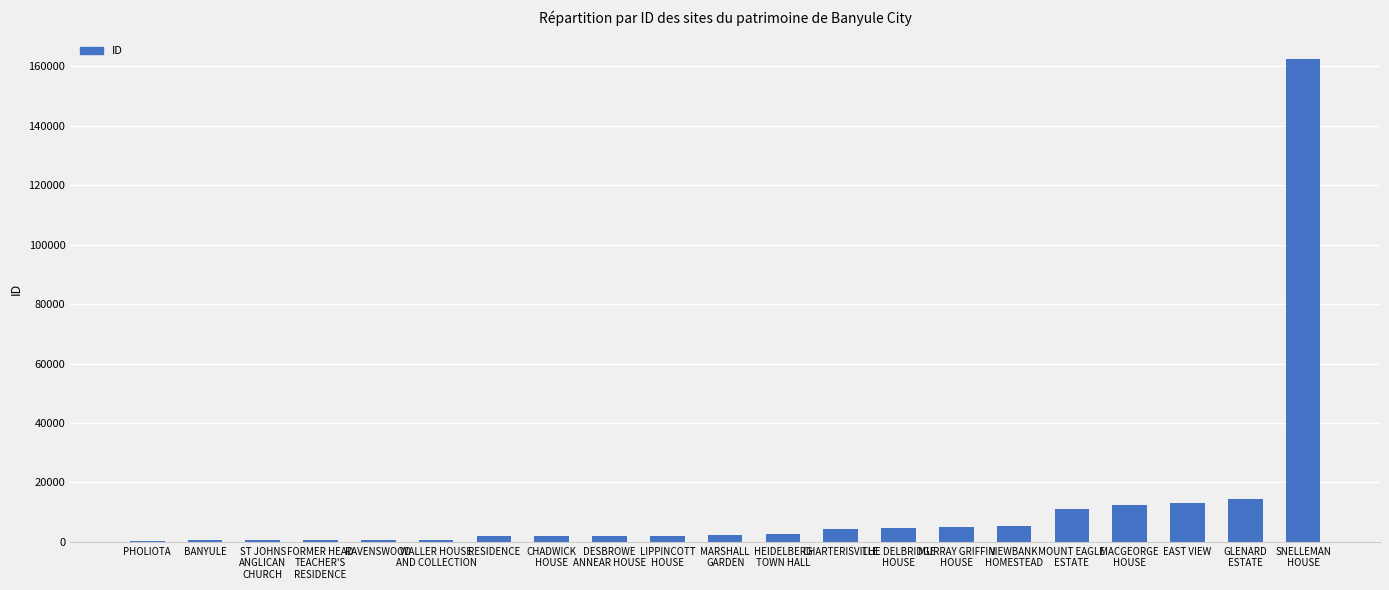

What is the maximum value shown in the chart?

162353